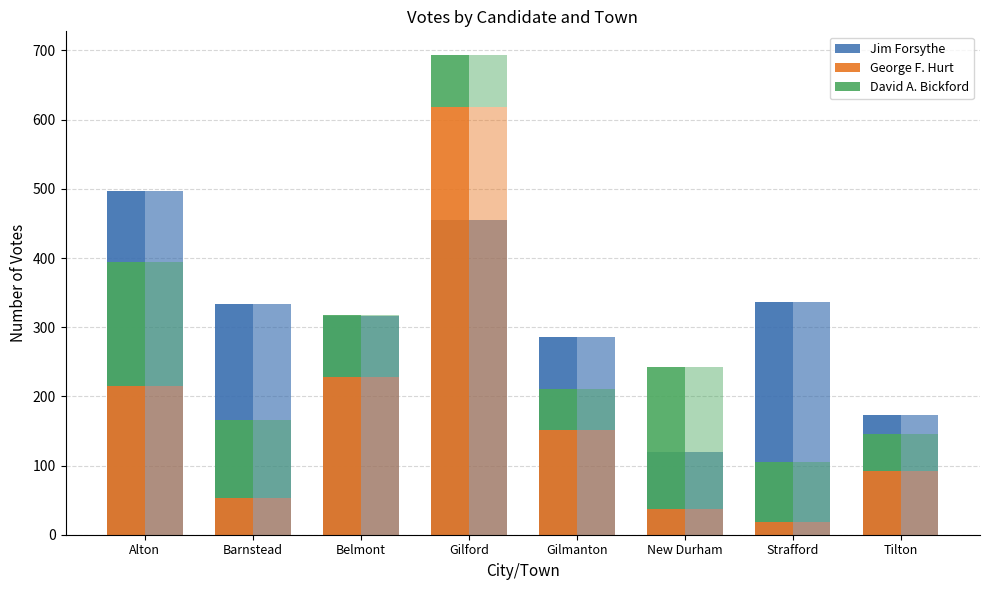

Is the value of Jim Forsythe at Tilton greater than the value of George F. Hurt at Tilton?

Yes